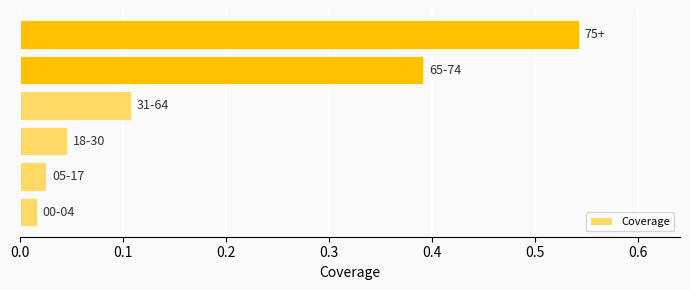

What is the average value?

0.2